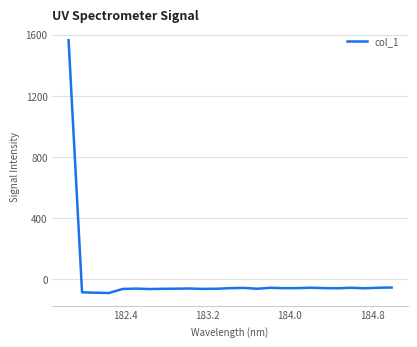

What is the minimum value shown in the chart?

-88.7